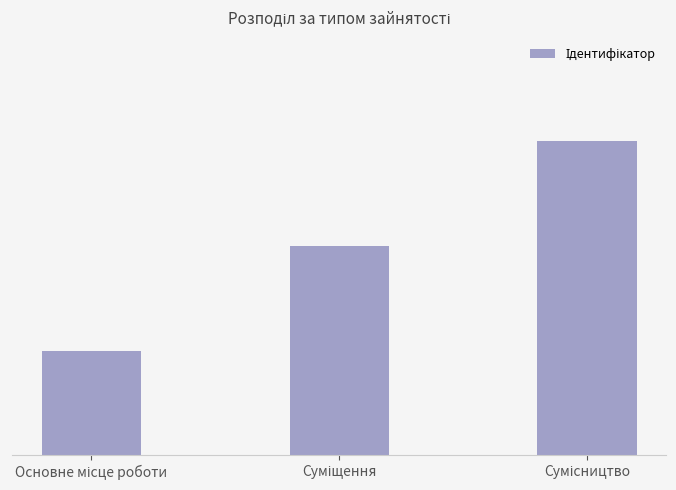

List the labels in order of value, largest first.

Сумісництво, Суміщення, Основне місце роботи